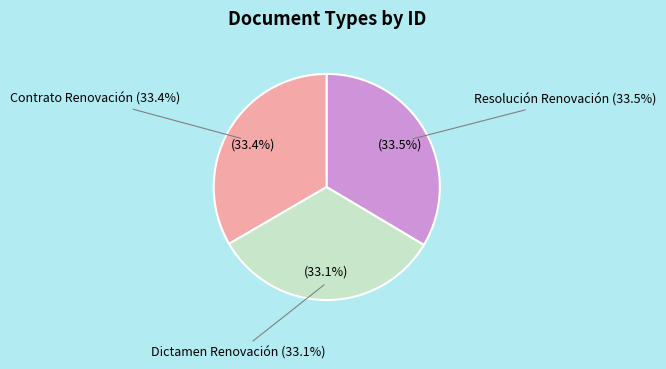

To the nearest percent, what percentage of the pie is Resolución Renovación?

34%